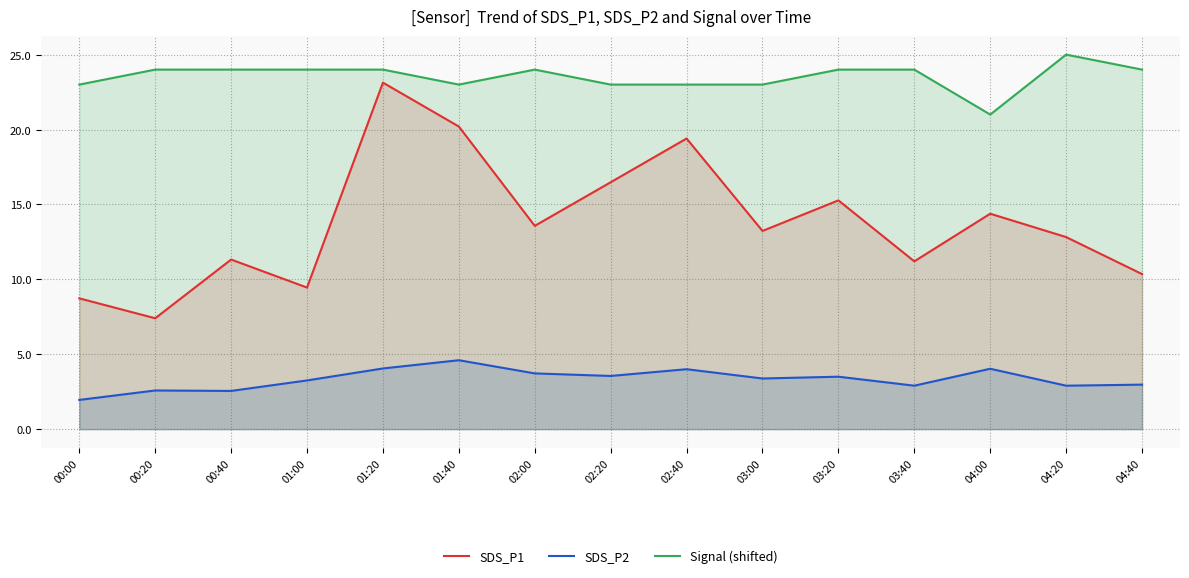

What is the average value of the Signal (shifted) series?

23.5